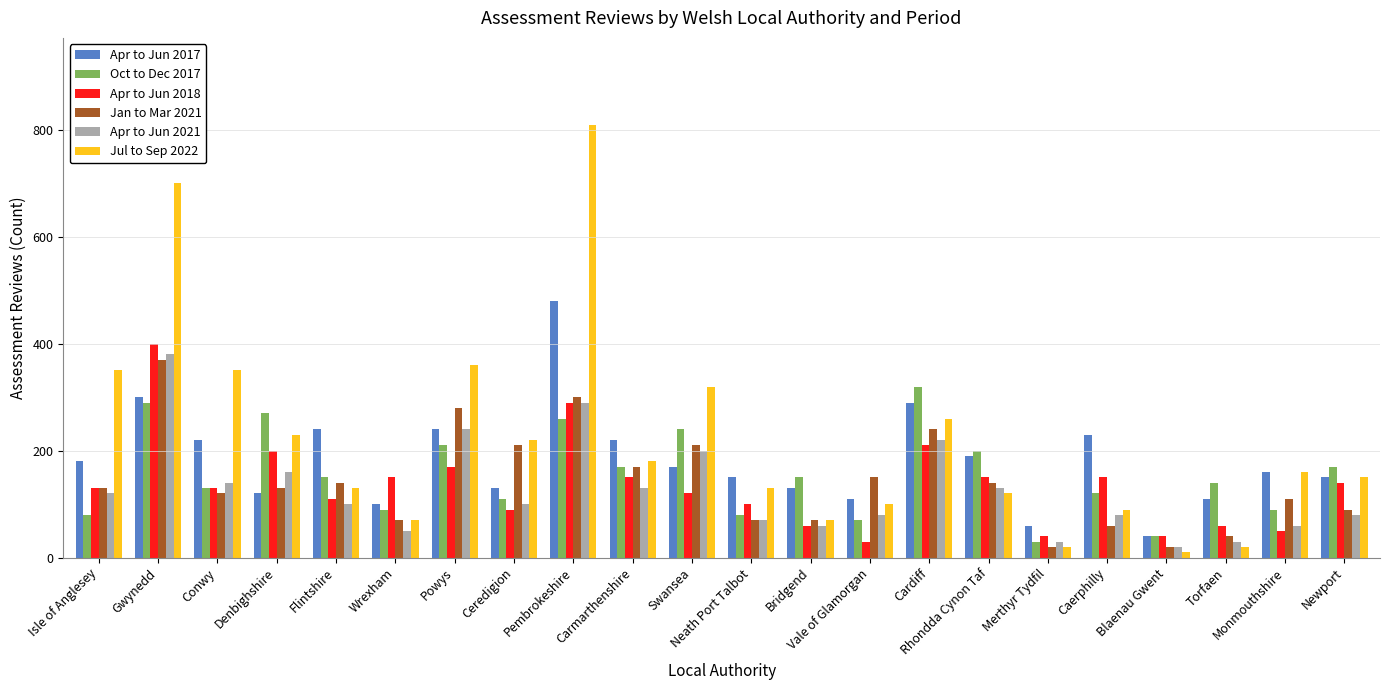

Which series has the largest total across all categories?

Jul to Sep 2022